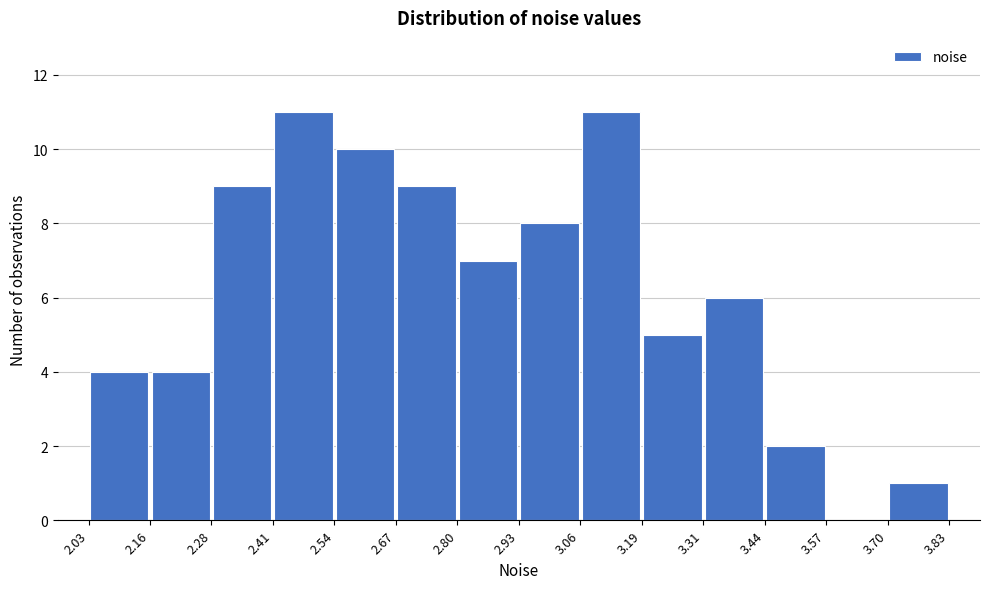

Reading left to right, transcribe this chart: for each bar, give the range it covers on the x-axis and its height. The values are not printed on the chart, so give them approximately, as read against the axis.

2.03 to 2.16: 4
2.16 to 2.28: 4
2.28 to 2.41: 9
2.41 to 2.54: 11
2.54 to 2.67: 10
2.67 to 2.80: 9
2.80 to 2.93: 7
2.93 to 3.06: 8
3.06 to 3.19: 11
3.19 to 3.31: 5
3.31 to 3.44: 6
3.44 to 3.57: 2
3.57 to 3.70: 0
3.70 to 3.83: 1